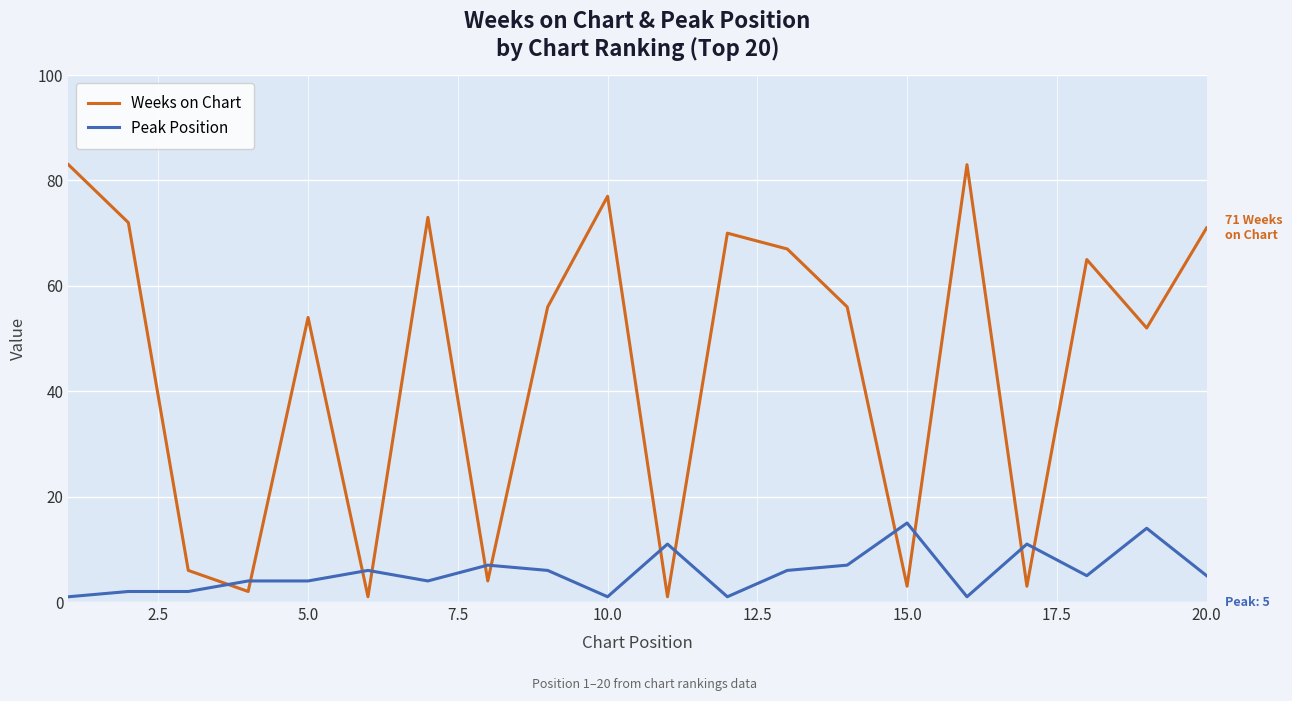

List the series in order of their overall mean, lowest first.

Peak Position, Weeks on Chart